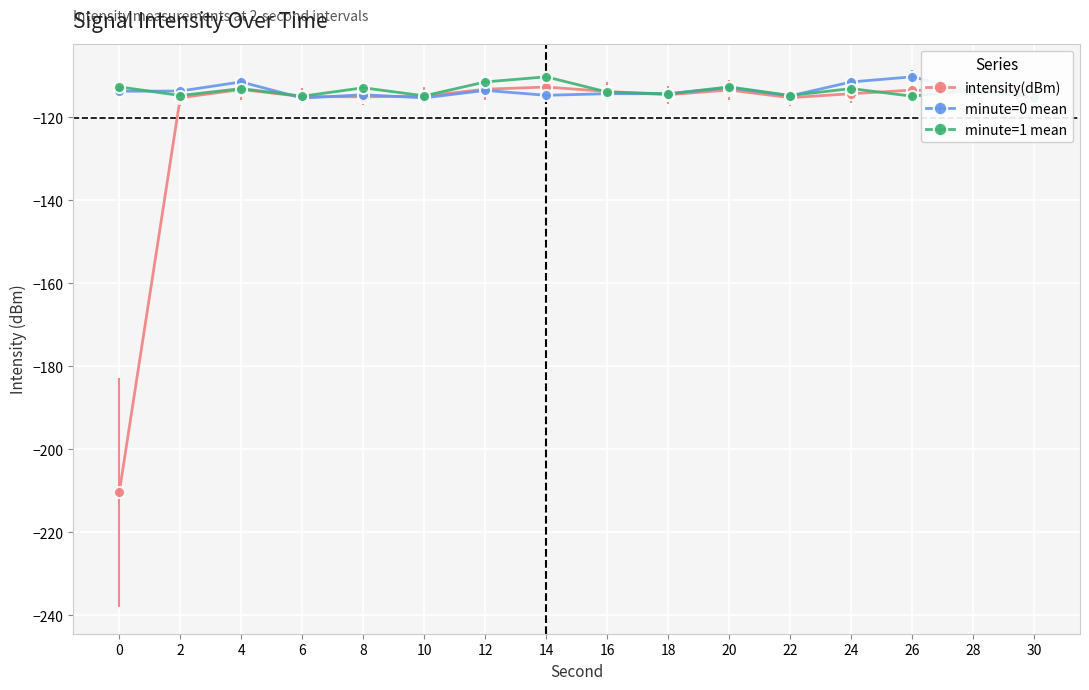

Reading left to right, extract all data points from this chart.

intensity(dBm): 0=-210.4	2=-115.2	4=-113.3	6=-115.0	8=-115.0	10=-114.8	12=-113.2	14=-112.7	16=-113.7	18=-114.5	20=-113.4	22=-115.2	24=-114.3	26=-113.4	28=-113.8	30=-113.4
minute=0 mean: 0=-113.7	2=-113.6	4=-111.4	6=-115.3	8=-114.5	10=-115.3	12=-113.5	14=-114.7	16=-114.3	18=-114.3	20=-112.8	22=-114.8	24=-111.4	26=-110.2	28=-113.9	30=-114.3
minute=1 mean: 0=-112.6	2=-114.7	4=-113.0	6=-114.9	8=-112.8	10=-114.8	12=-111.4	14=-110.2	16=-113.9	18=-114.3	20=-112.6	22=-114.7	24=-113.0	26=-114.9	28=-113.4	30=-115.2